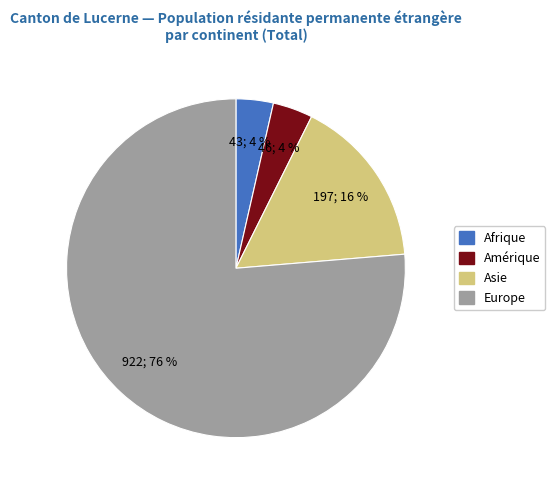

Which slice is the largest?

Europe